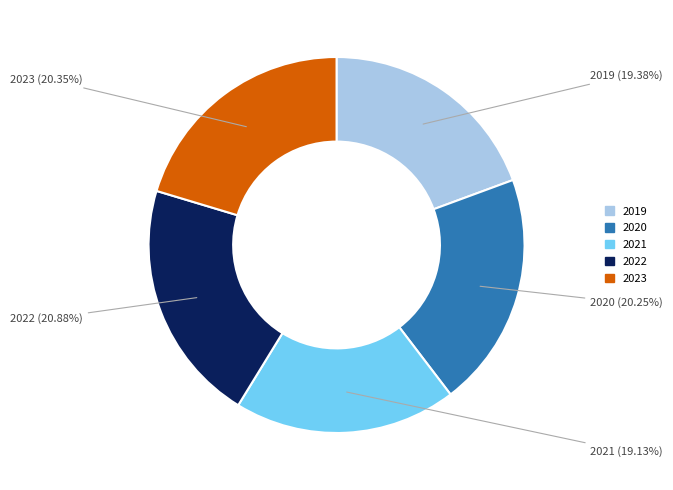

True or false: 2022 accounts for 21% of the total.

True